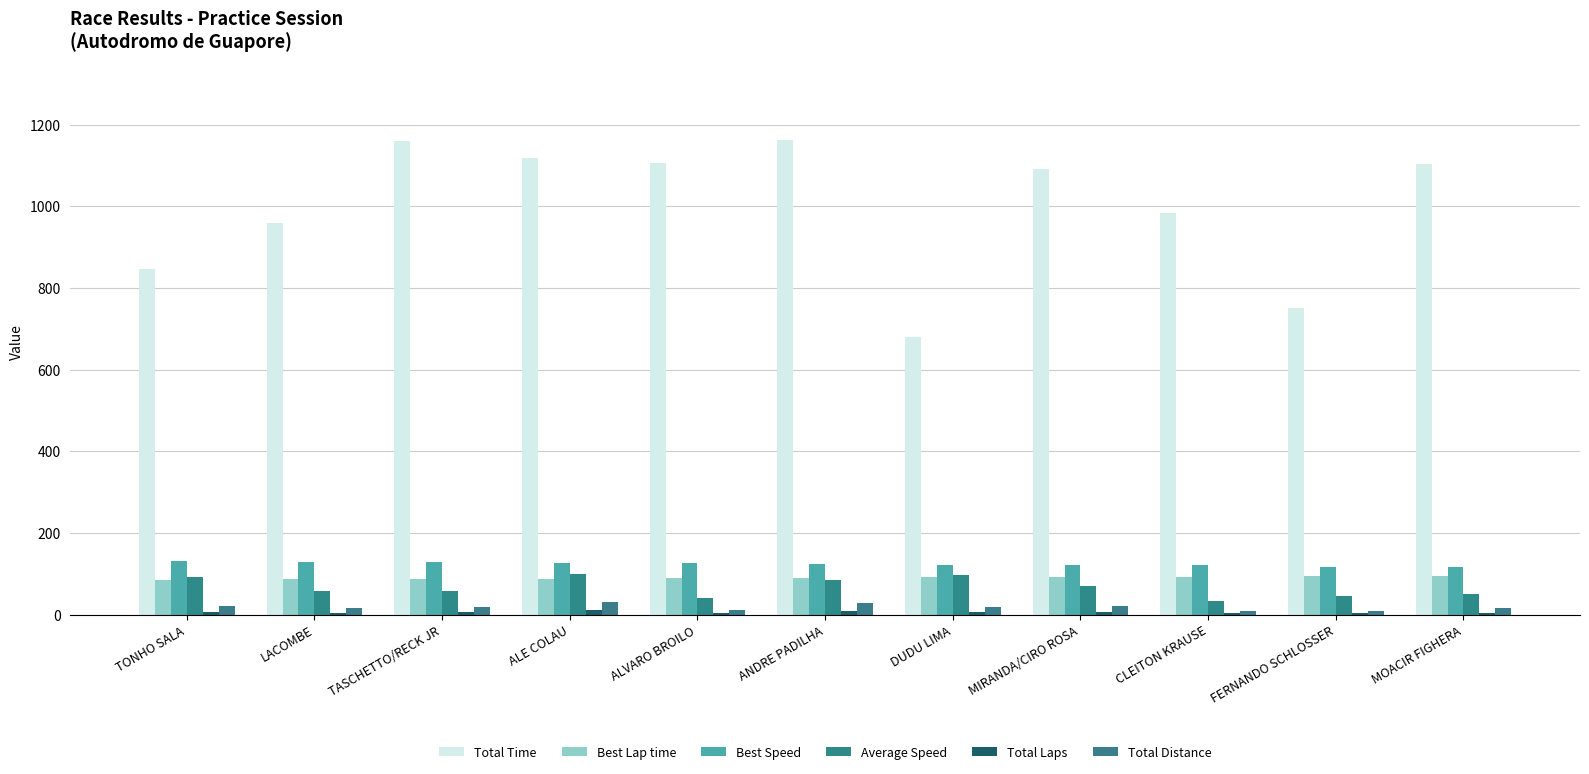

What value does the Total Distance series have at MOACIR FIGHERA?

15.4